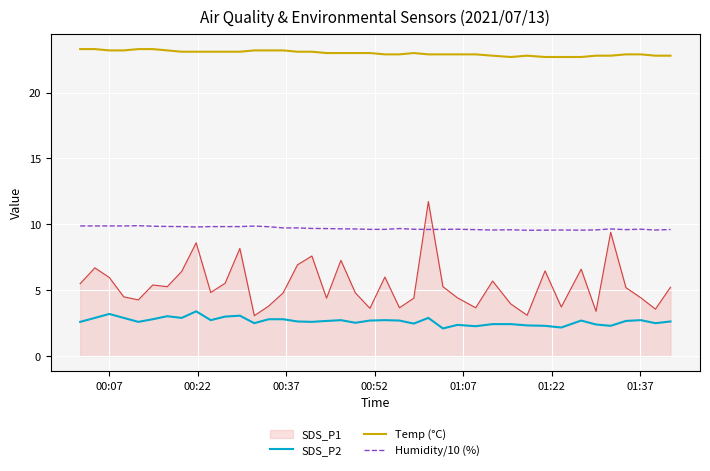

How many Humidity/10 (%) values are between 9 and 10?

40